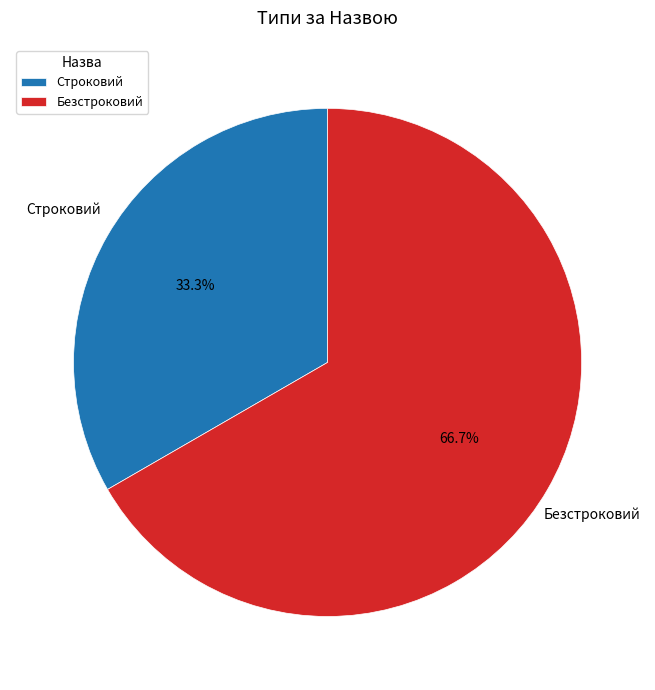

Which slice represents more than half of the pie?

Безстроковий